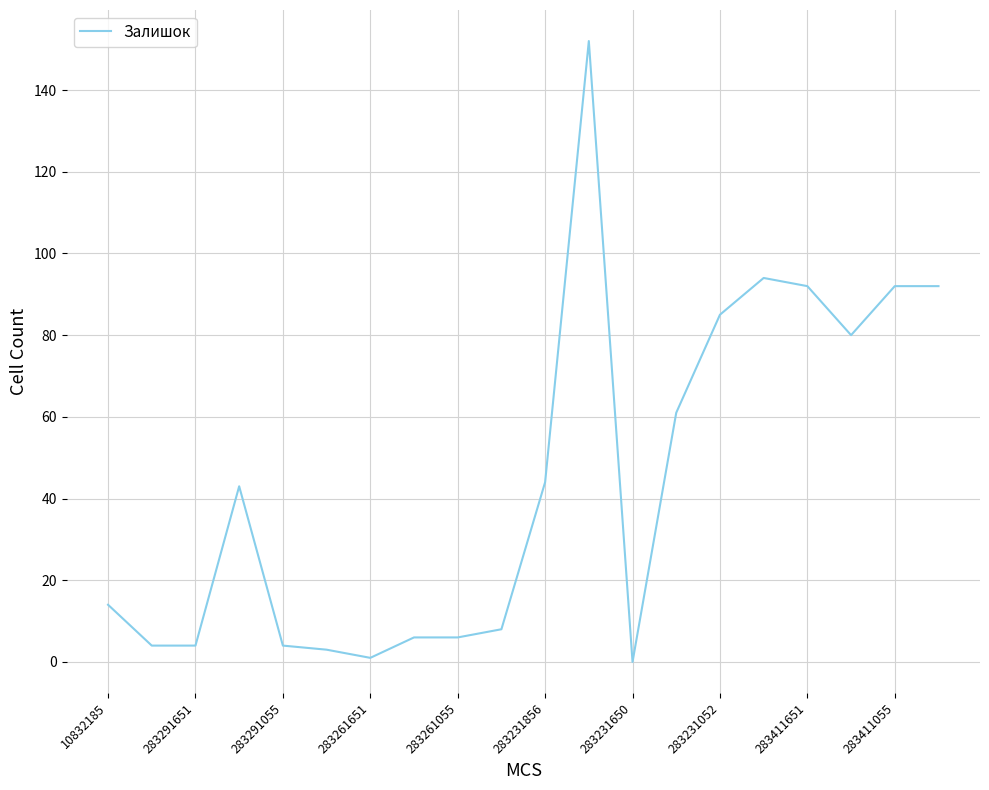

What is the greatest value displayed?

152